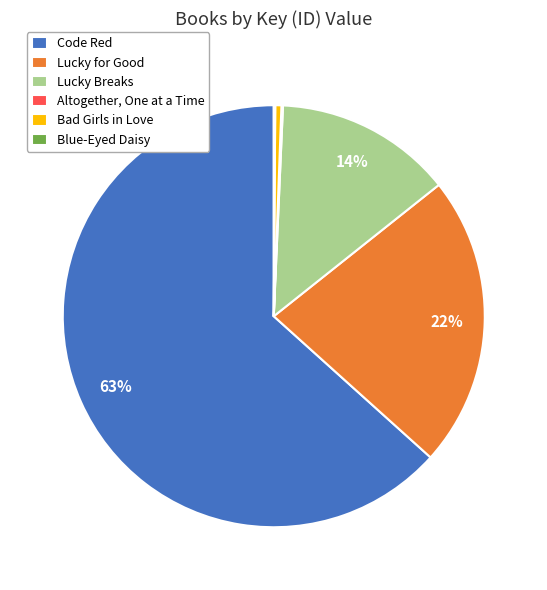

Combined, do Lucky for Good and Lucky Breaks account for over 50%?

No